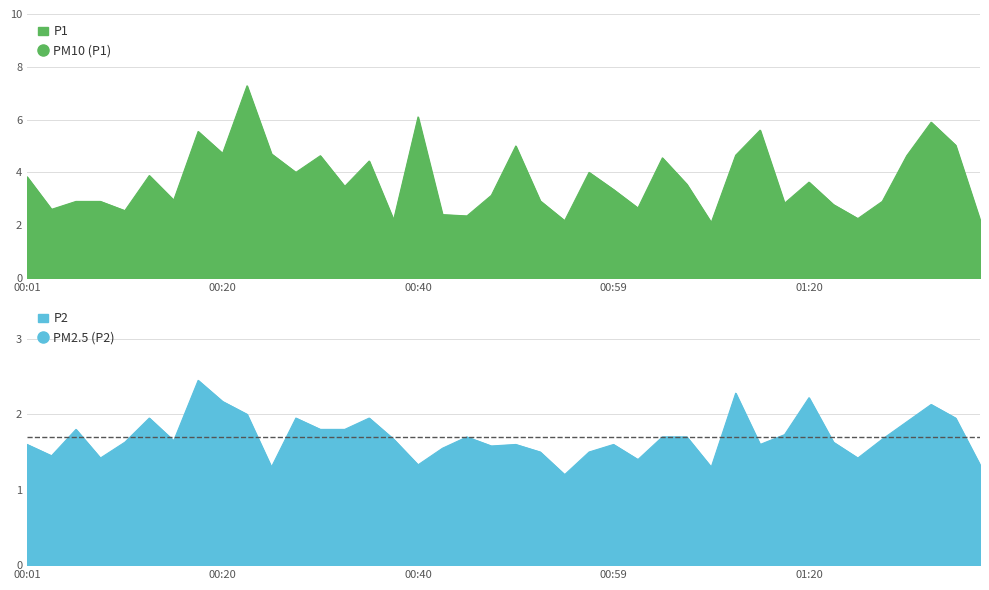

List the series in order of their overall mean, highest first.

P1, P2